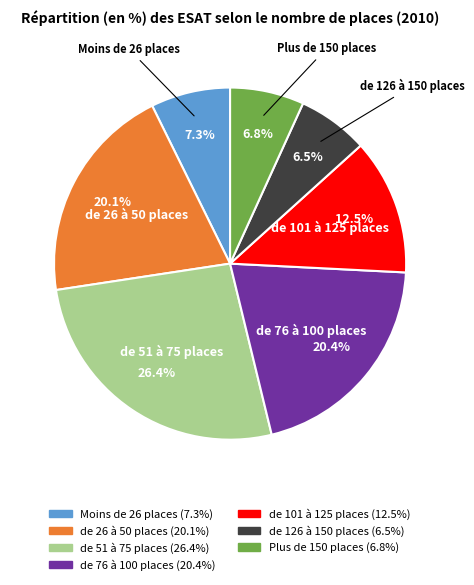

Which slice is the largest?

de 51 à 75 places